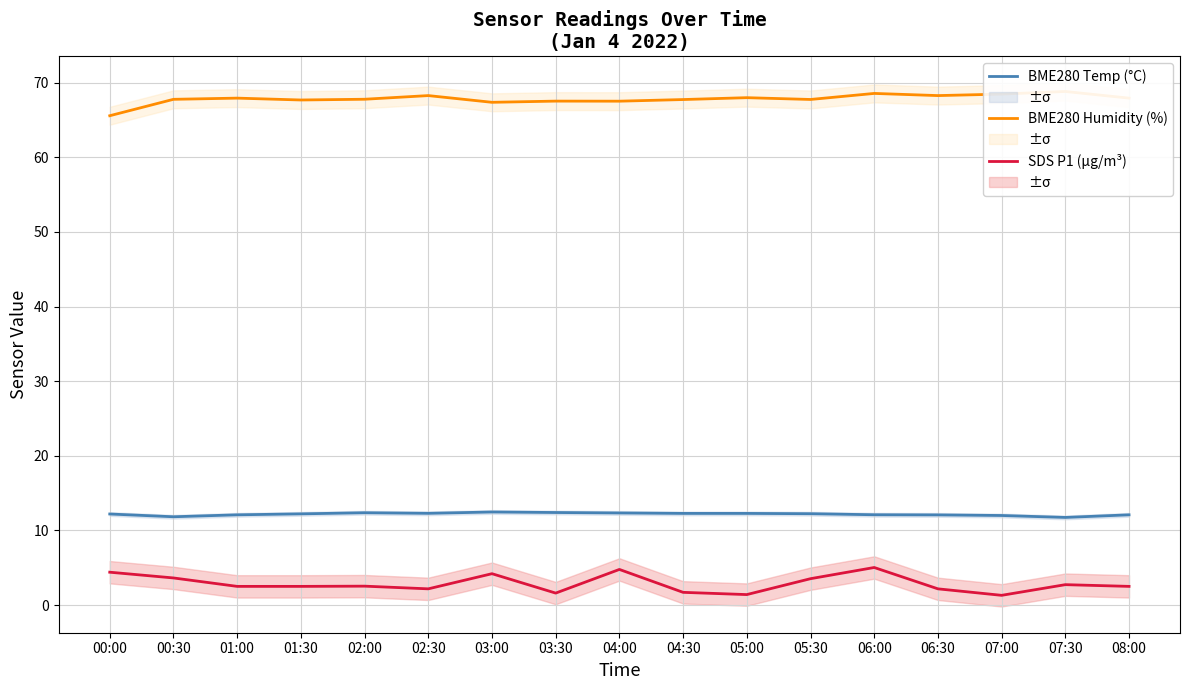

Is the value of BME280 Temp (°C) at 00:30 greater than the value of SDS P1 (µg/m³) at 06:30?

Yes